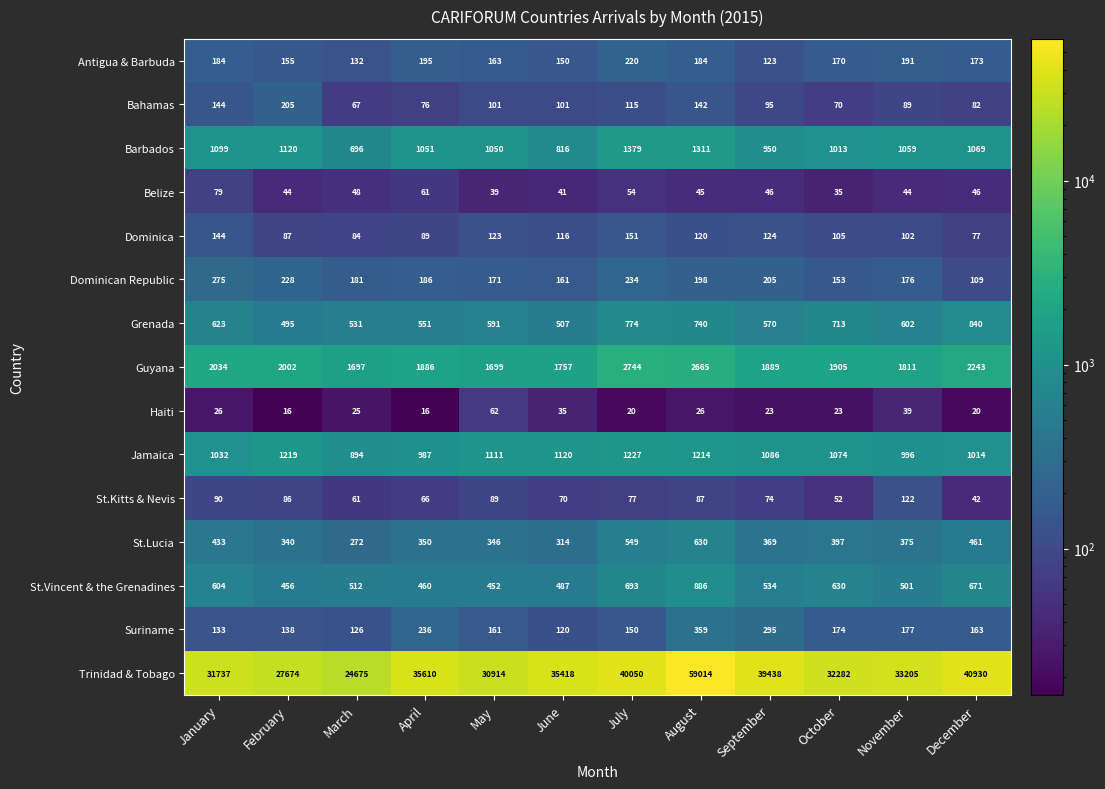

What is the greatest value displayed?

59014